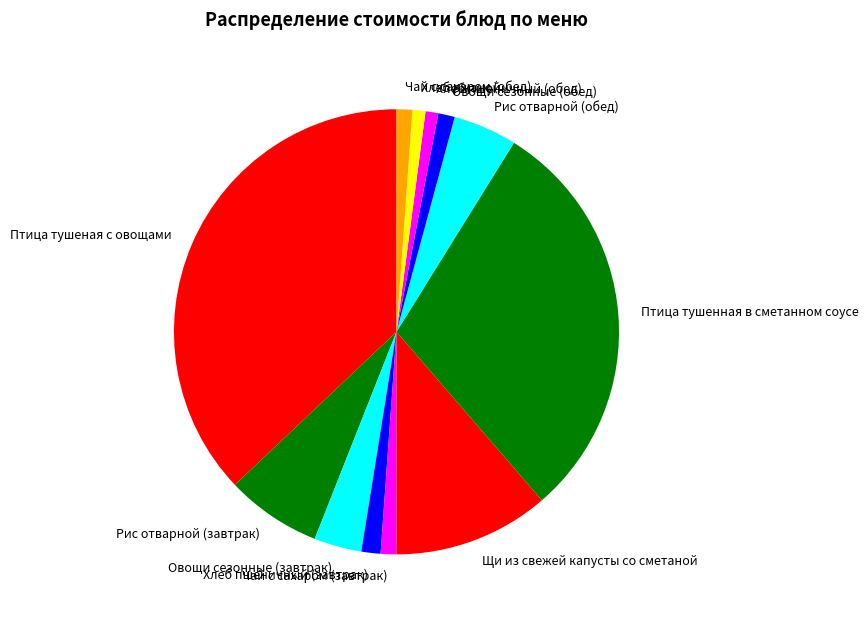

Which slice is the largest?

Птица тушеная с овощами